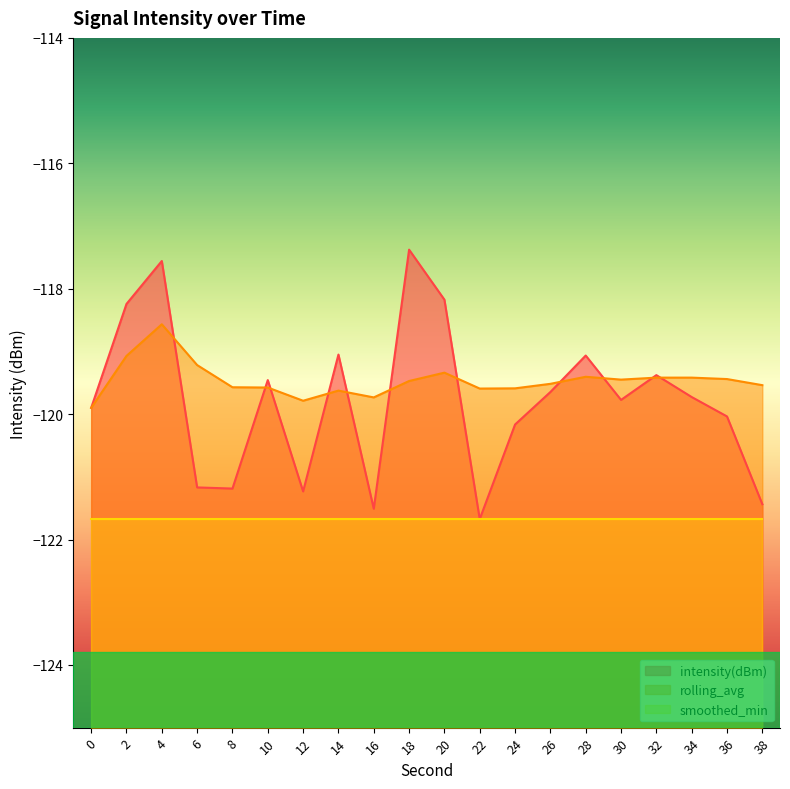

What is the total value across all series at 22?

-362.9